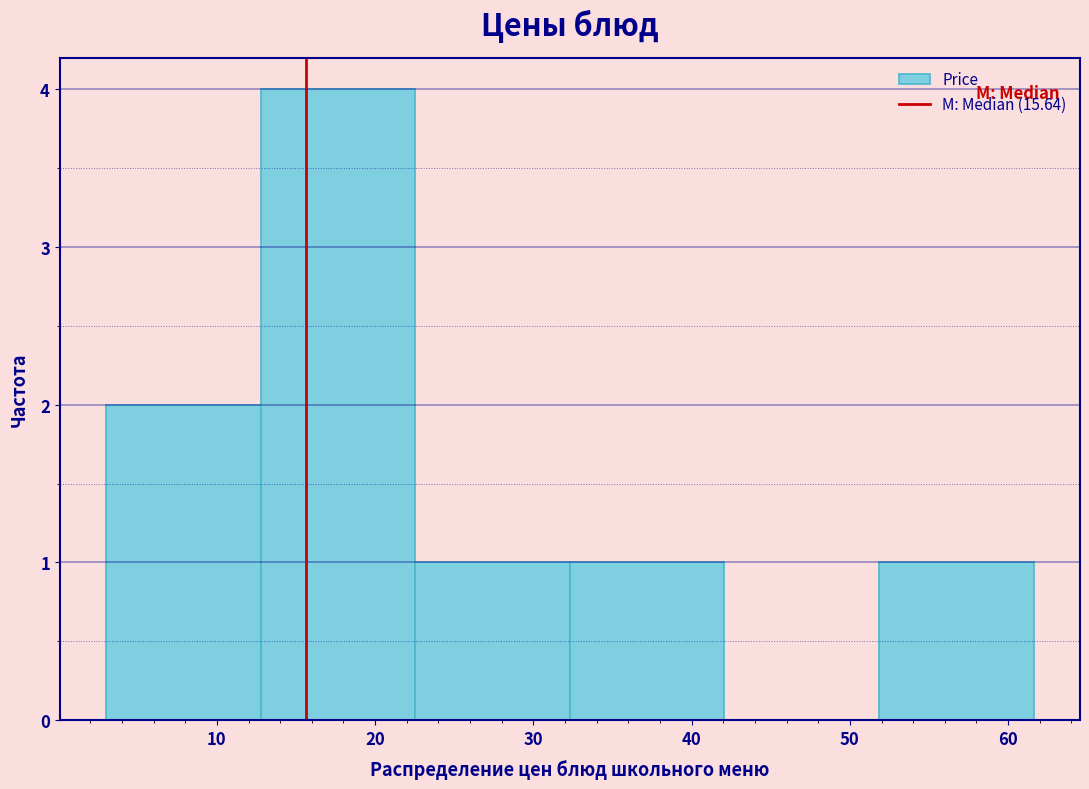

How tall is the bar that spans 52 to 62 on the x-axis? Neither the bar edges nor the heights are printed on the chart, so give them approximately, as read against the axes.

1